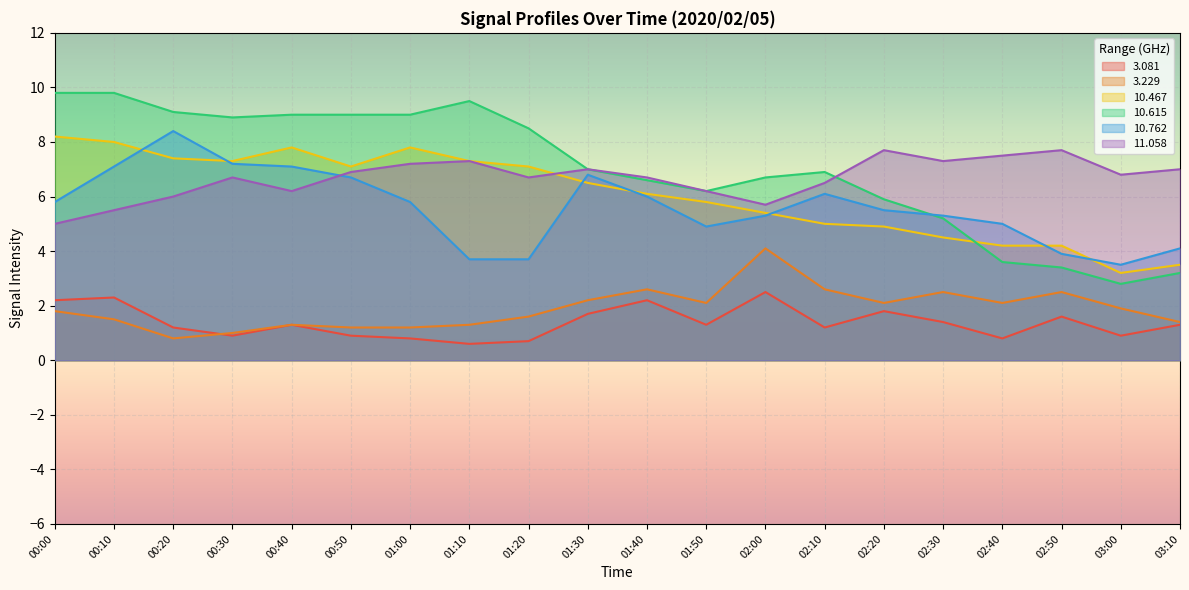

What position from the right is 00:00?

20